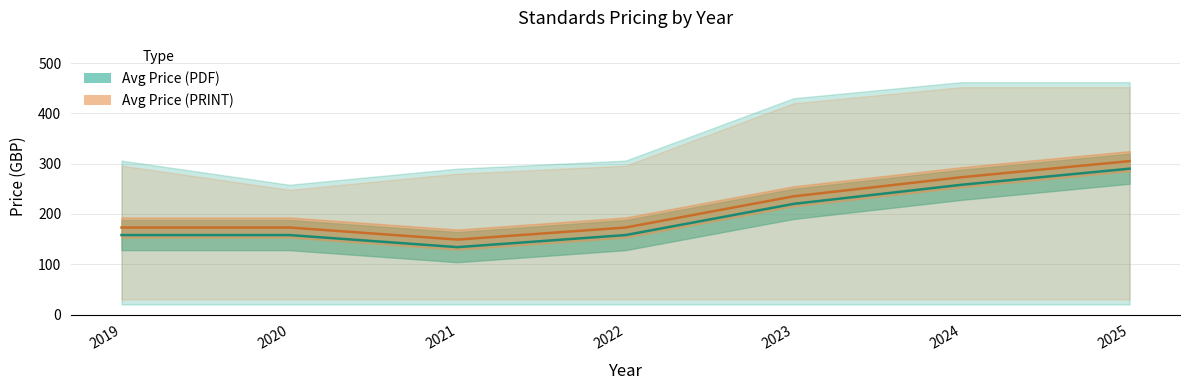

True or false: Avg Price (PDF) and Avg Price (PRINT) intersect in this chart.

False